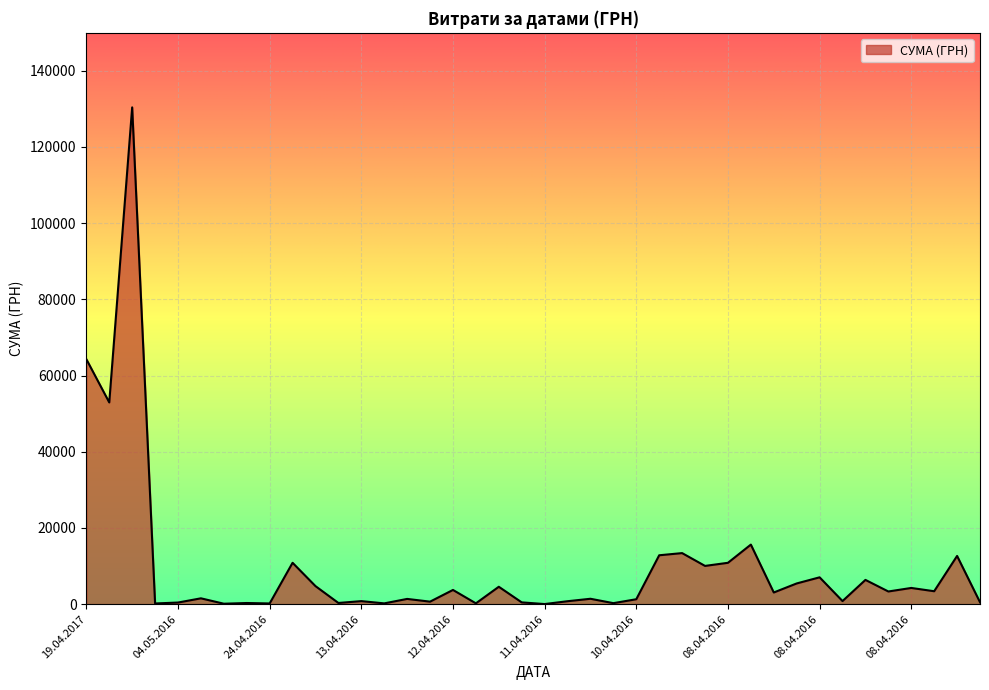

What is the greatest value displayed?

130379.7